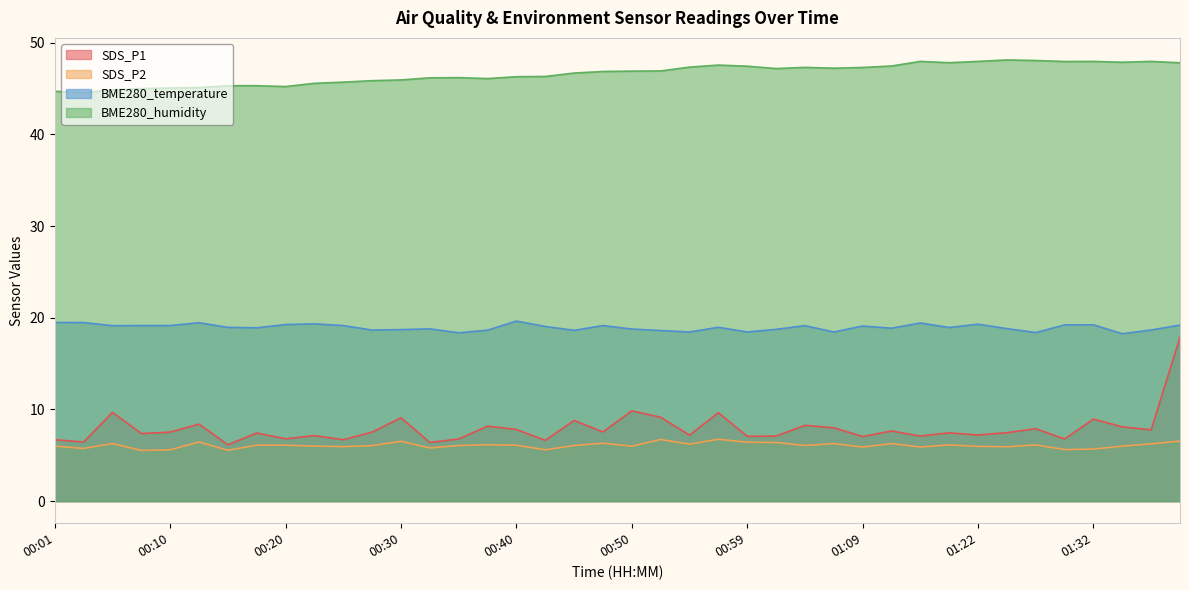

Is it true that SDS_P1 equals 6.8 at 00:35?

True